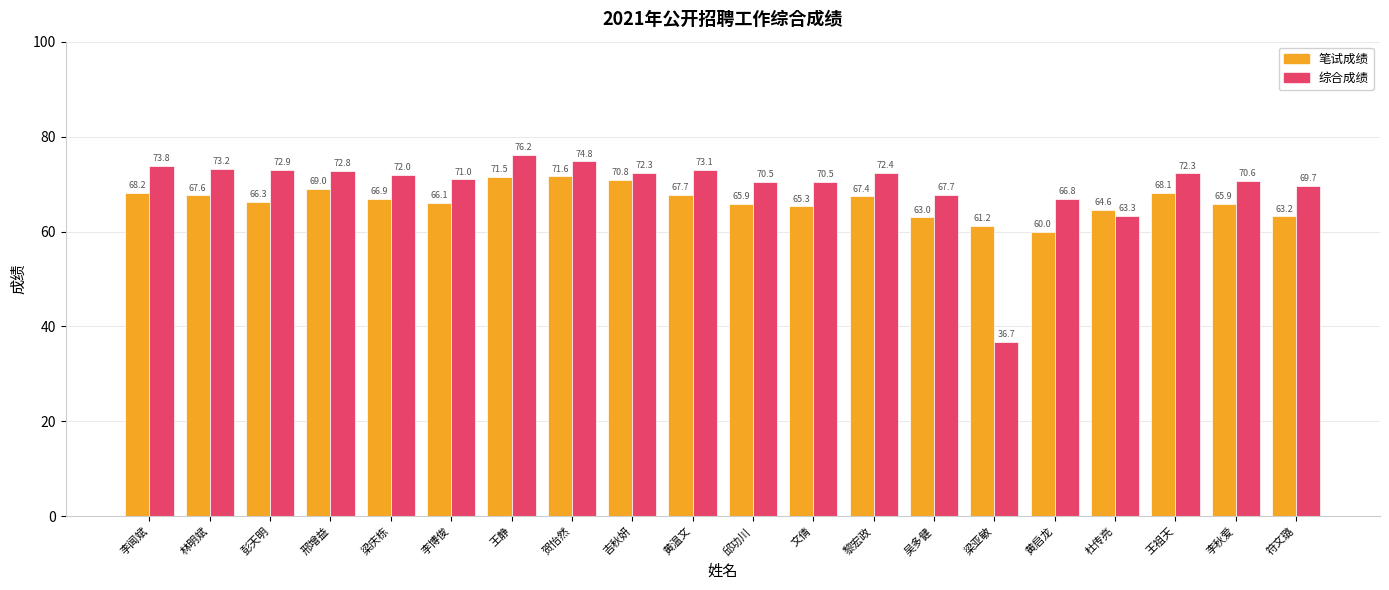

What is the lowest value of the 综合成绩 series?

36.7